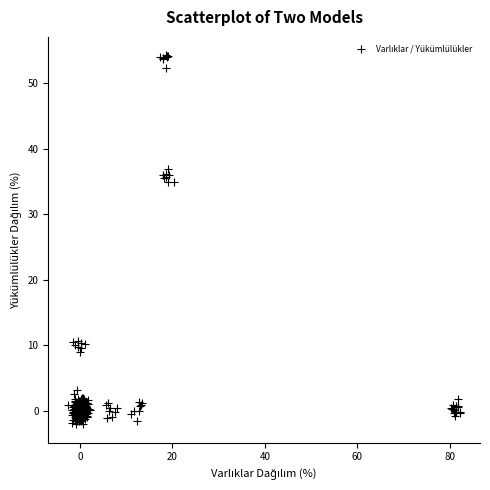

What is the range of X values (max minus min)?

84.9